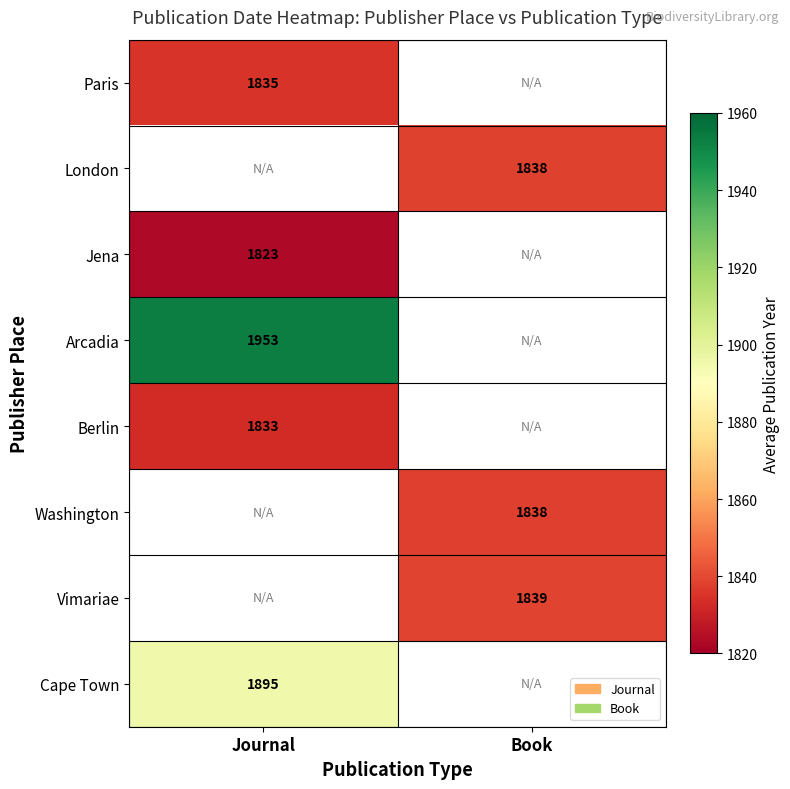

The value of Cape Town at Journal is 2874.4. True or false?

False